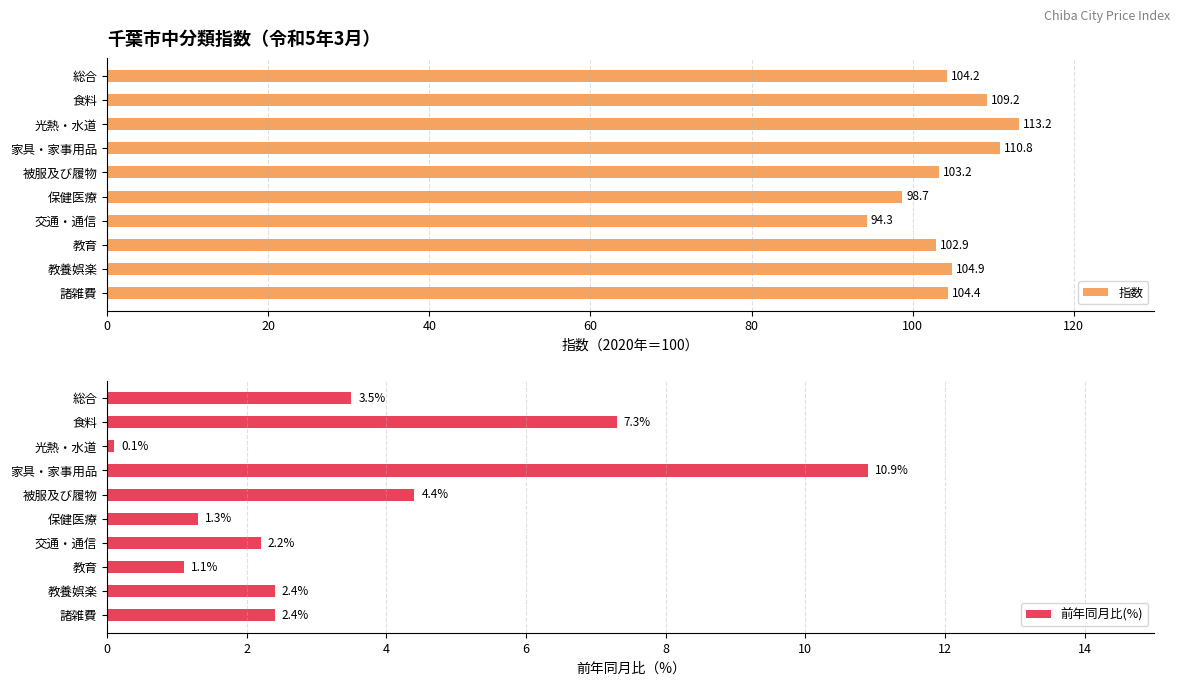

True or false: 指数 has a value of 113.2 at 光熱・水道.

True